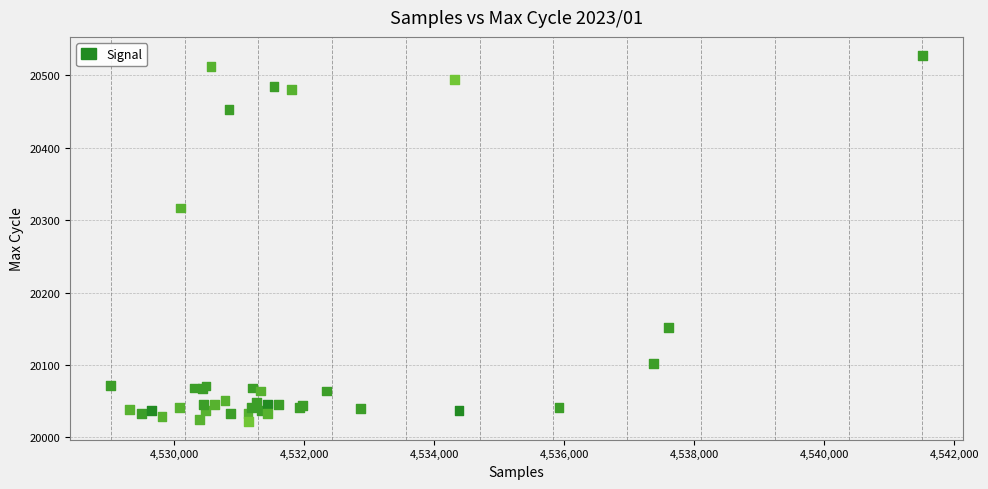

What Y value in the scatter plot is closest to 20275?

20317